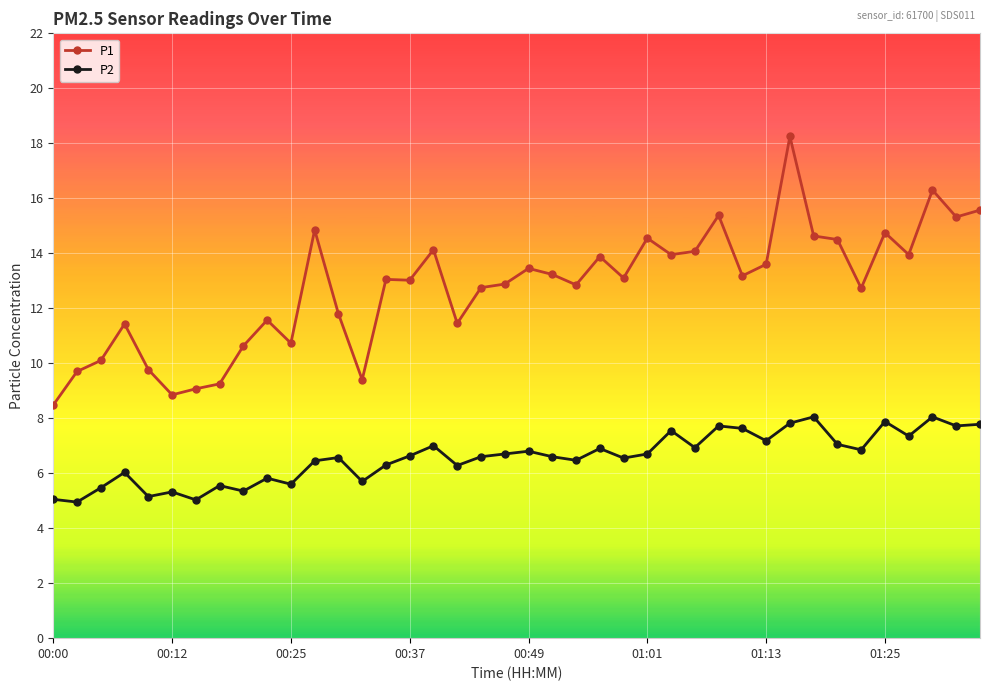

Does the chart have visible grid lines?

Yes